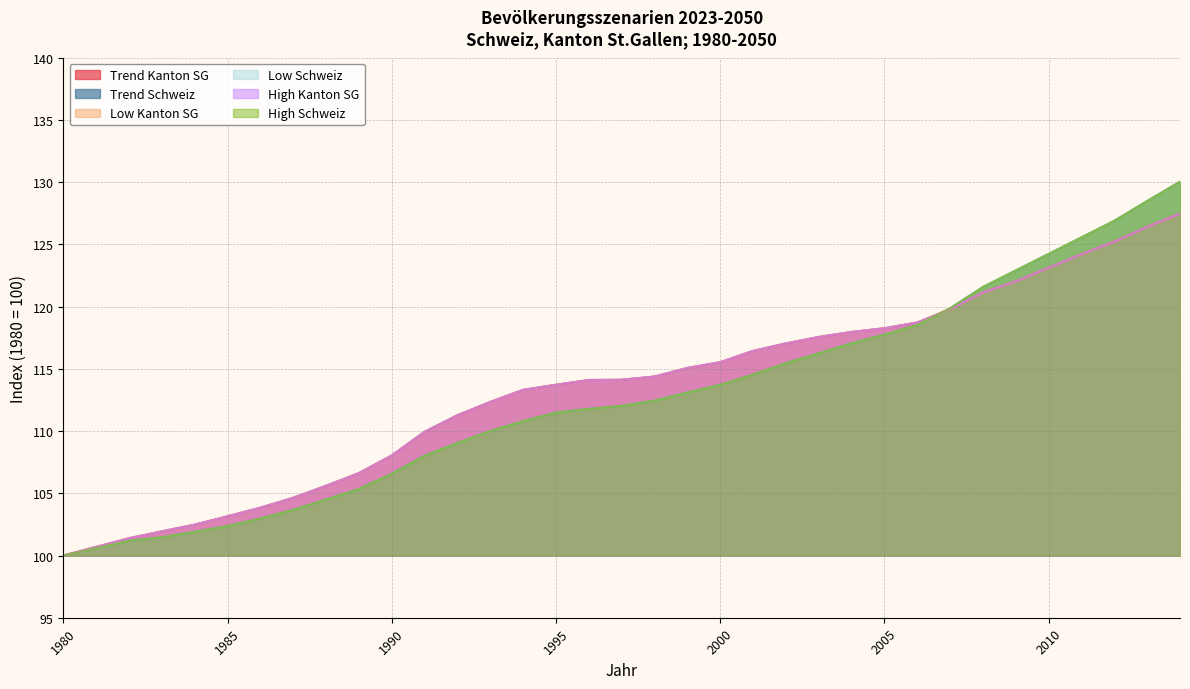

True or false: High Schweiz has more than 0 points higher than both neighbors.

False